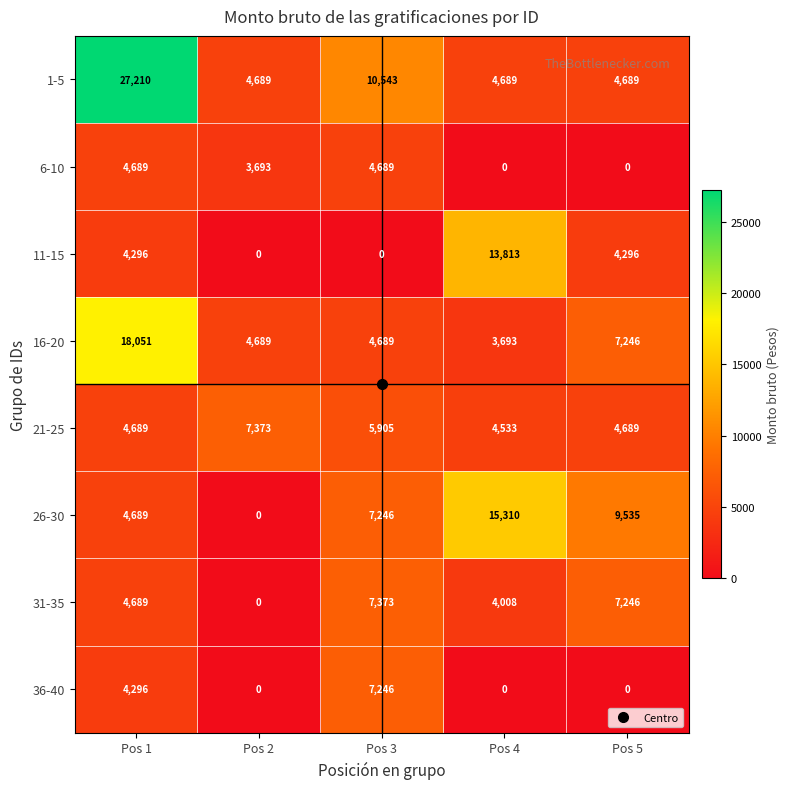

How many 26-30 values are between 4689 and 9535?

3